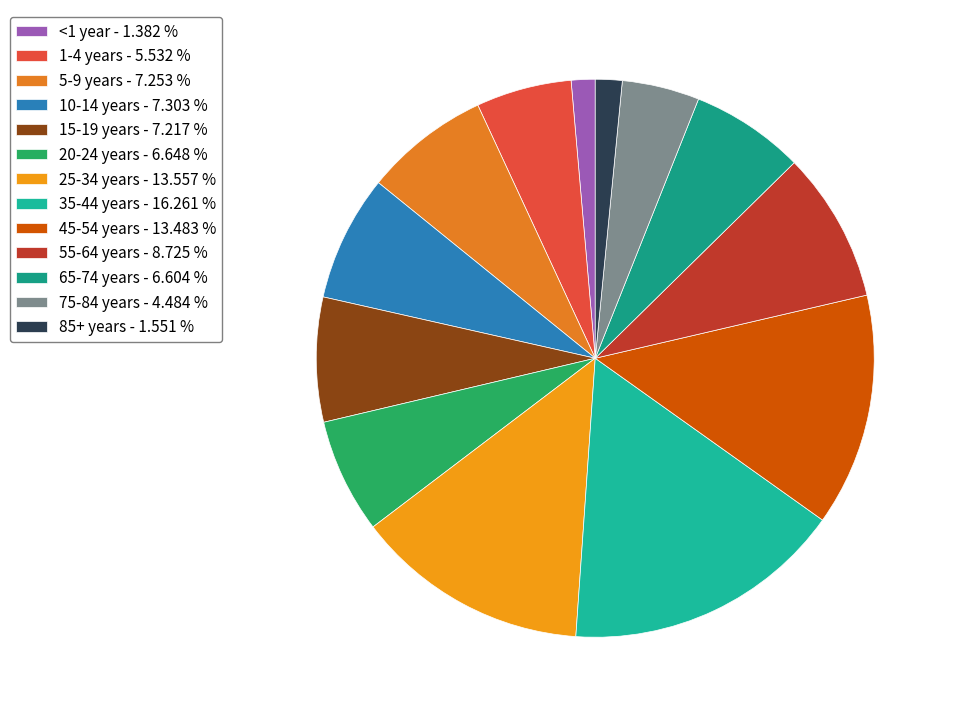

Is it true that 15-19 years is 1% of the pie?

False